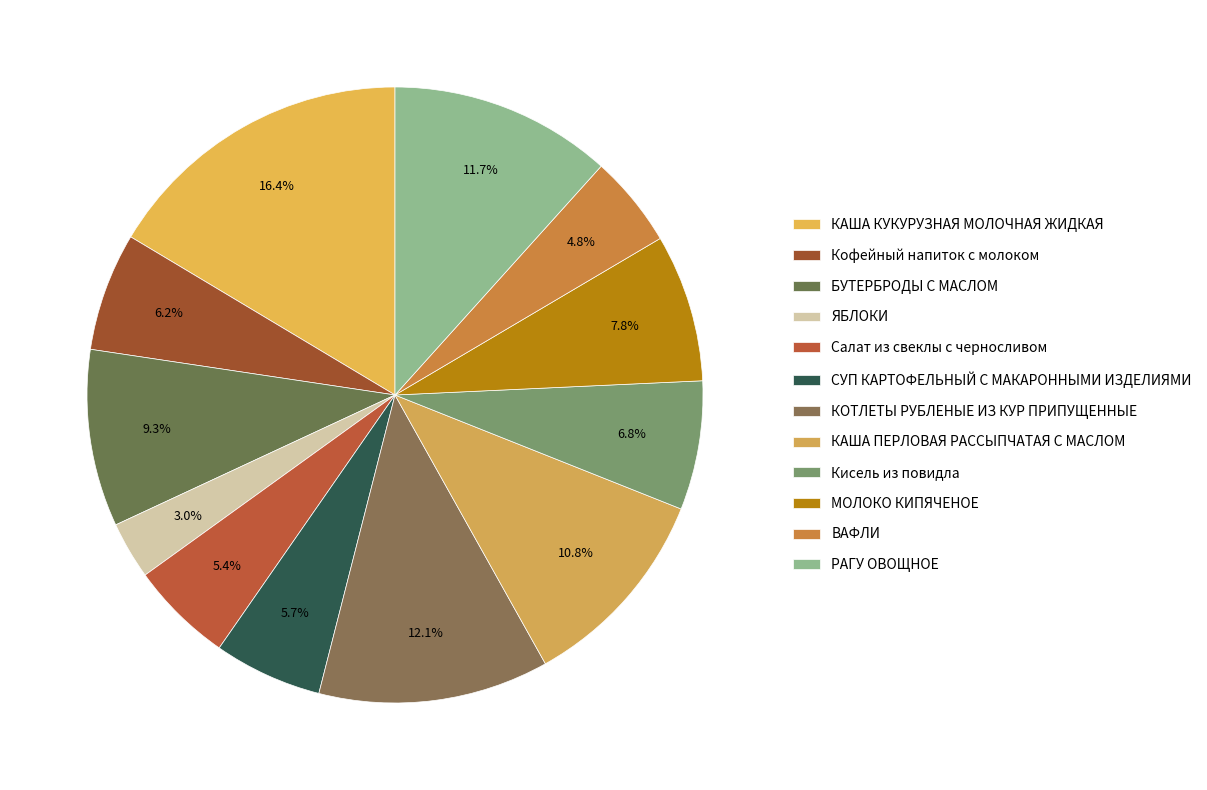

Which category has the biggest portion of the pie?

КАША КУКУРУЗНАЯ МОЛОЧНАЯ ЖИДКАЯ